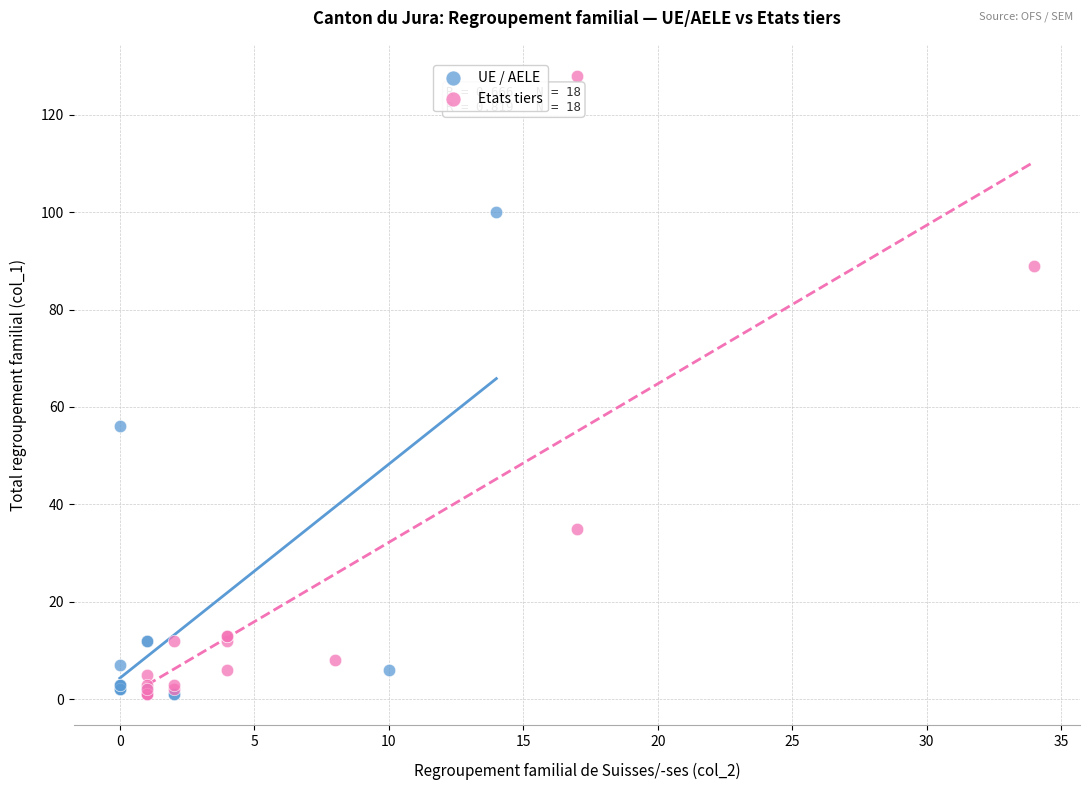

Which series contains the highest Y value?

Etats tiers